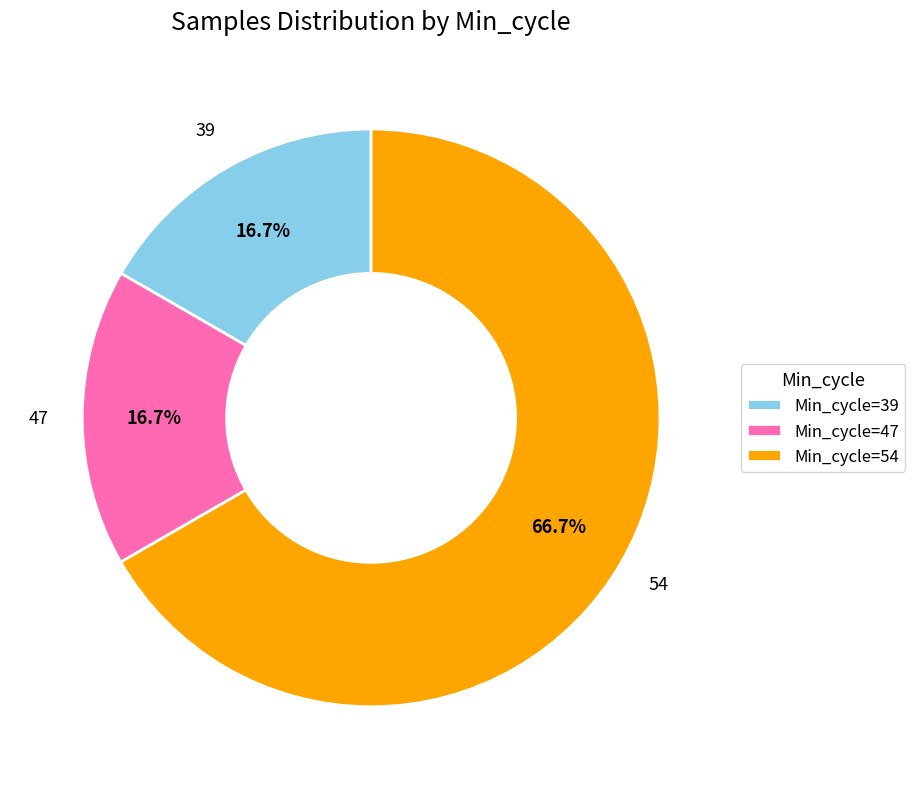

Between Min_cycle=54 and Min_cycle=47, which is larger?

Min_cycle=54